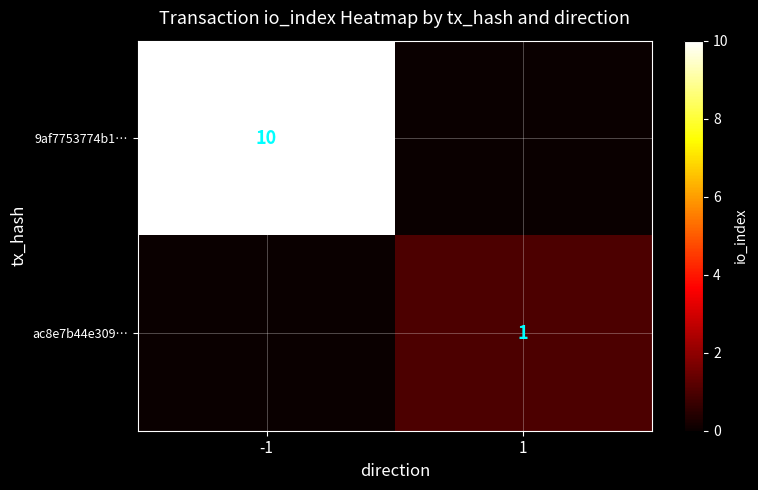

The 9af7753774b1… series shows 10 at -1. True or false?

True